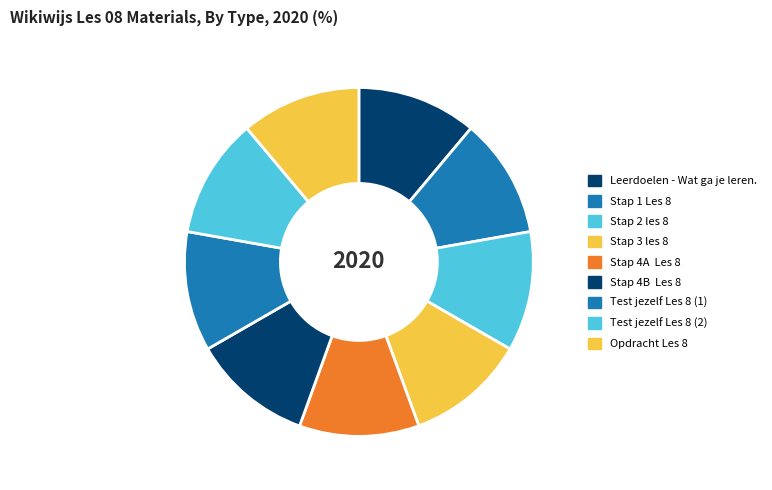

To the nearest percent, what is the combined percentage of Opdracht Les 8 and Test jezelf Les 8 (2)?

22%